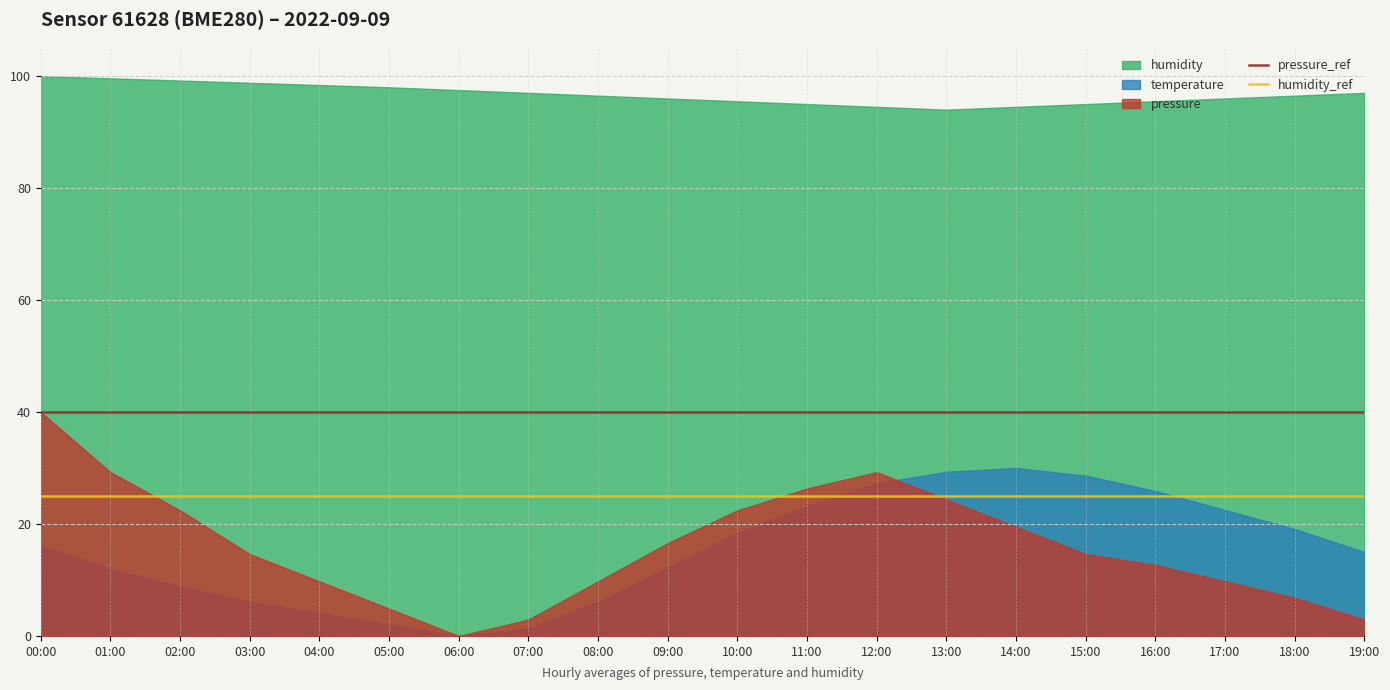

The temperature series shows 12.9 at 15:00. True or false?

False